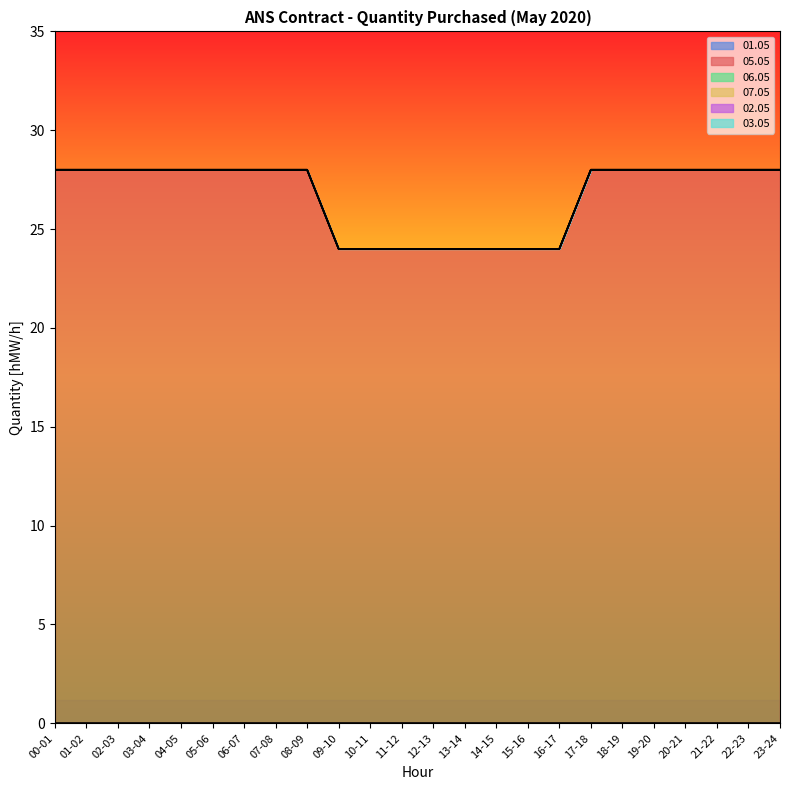

What is the label of the 6th point from the left?

05-06